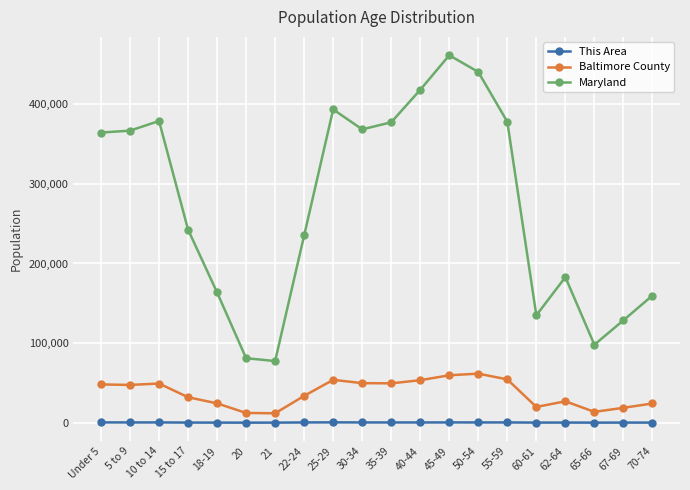

What is the spread (max minus min) of values at 62-64?

182728